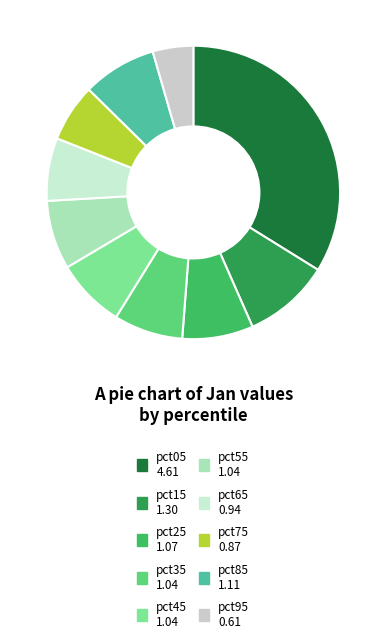

Count the number of slices in the pie.

10